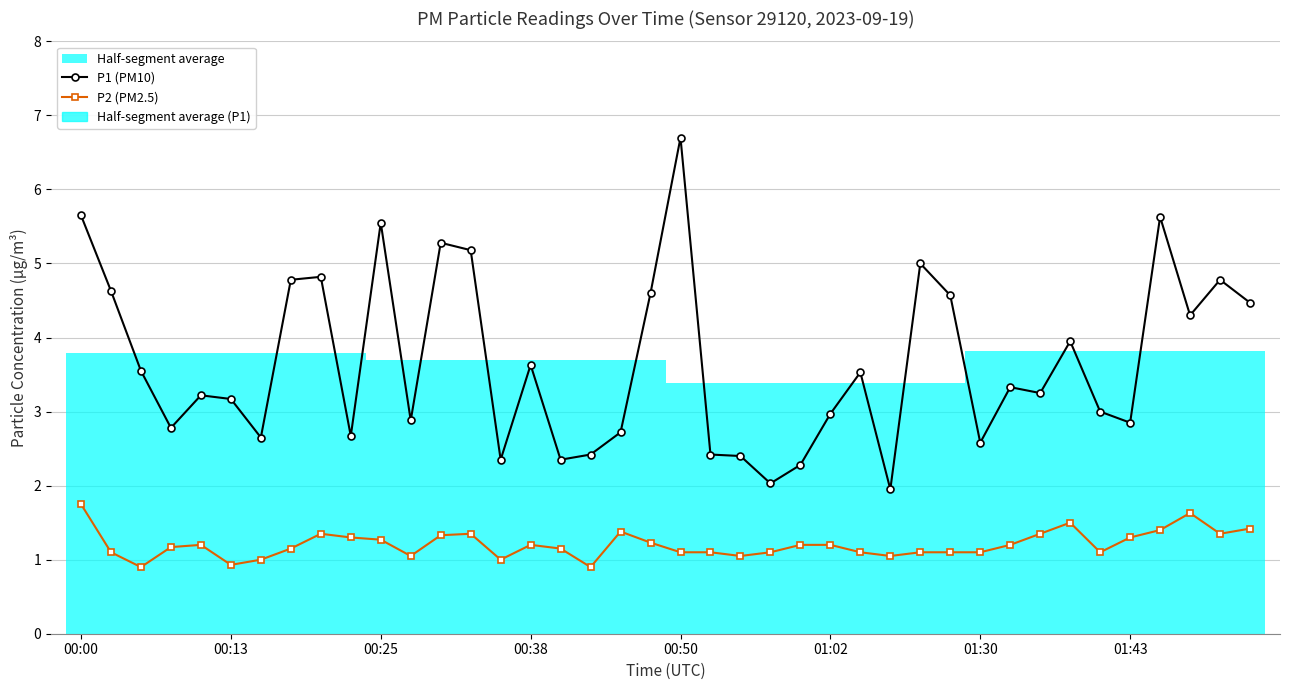

At 01:02, list the series in order from largest to smallest.

P1 (PM10), P2 (PM2.5)